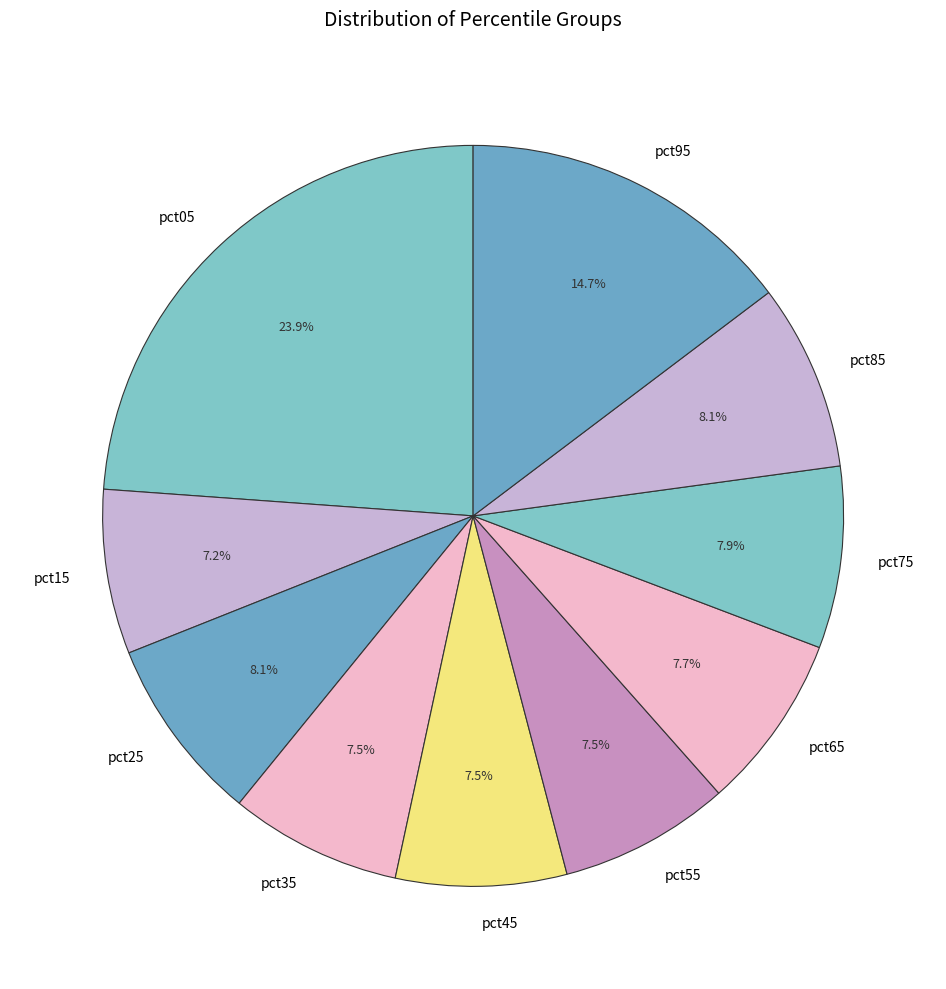

Which has a higher value, pct15 or pct75?

pct75